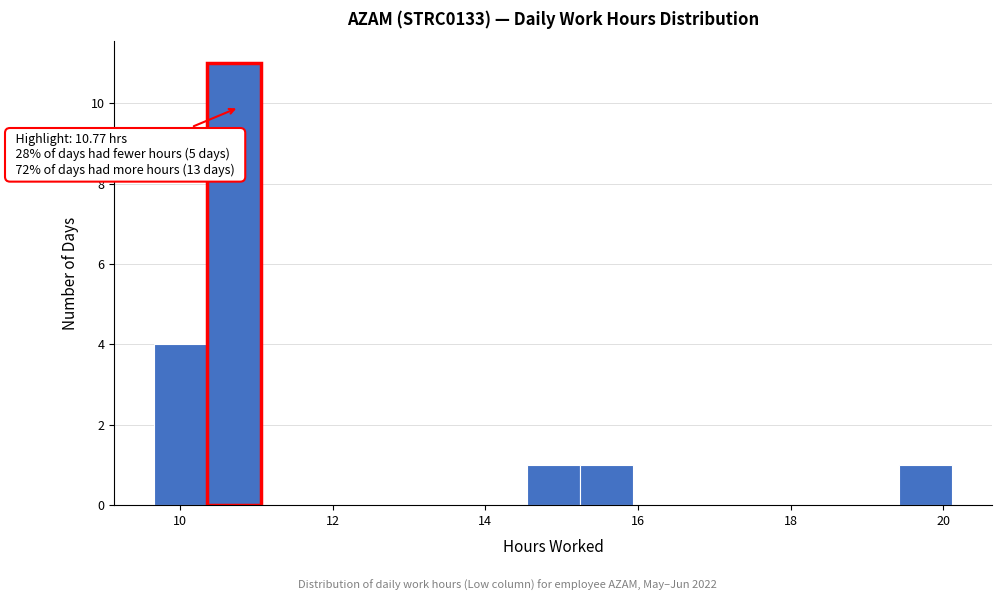

Read against the x-axis, roughly where is the centre of the tallest bar?

10.8